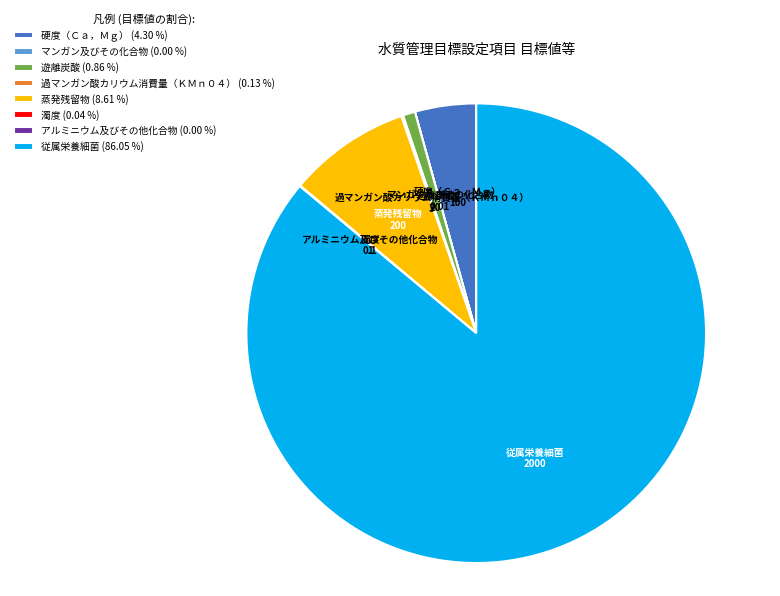

Is it true that 遊離炭酸 is 1% of the pie?

True